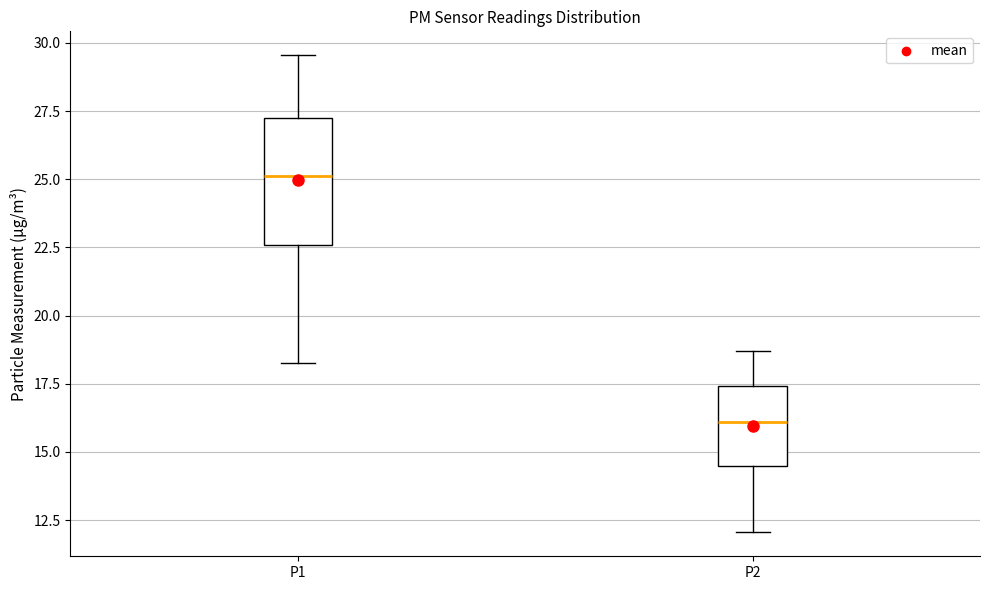

Where does the median line of the box for P1 sit on the y-axis? The values are not printed on the chart, so give them approximately, as read against the axis.

25.0